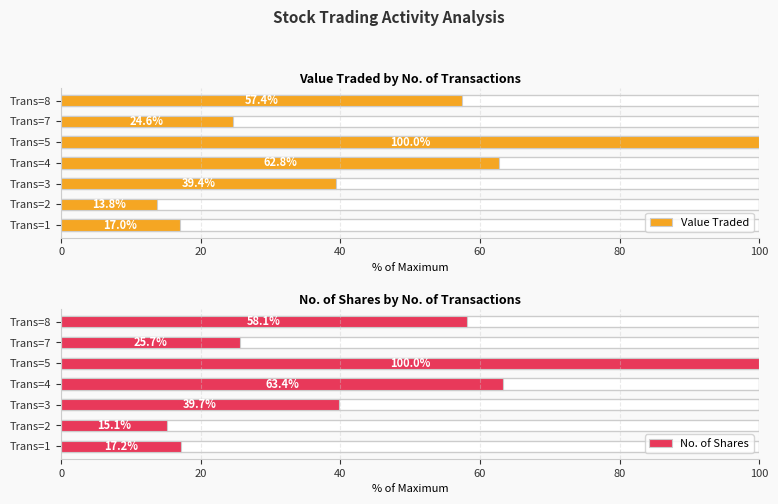

What is the average value of the No. of Shares series?

45.6